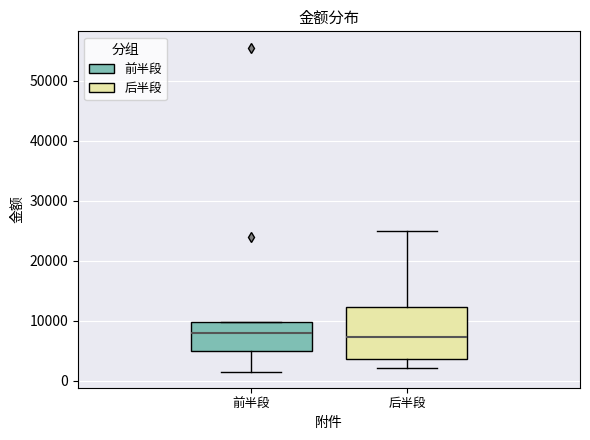

Which box is the tallest, from its lower edge to its upper edge?

后半段